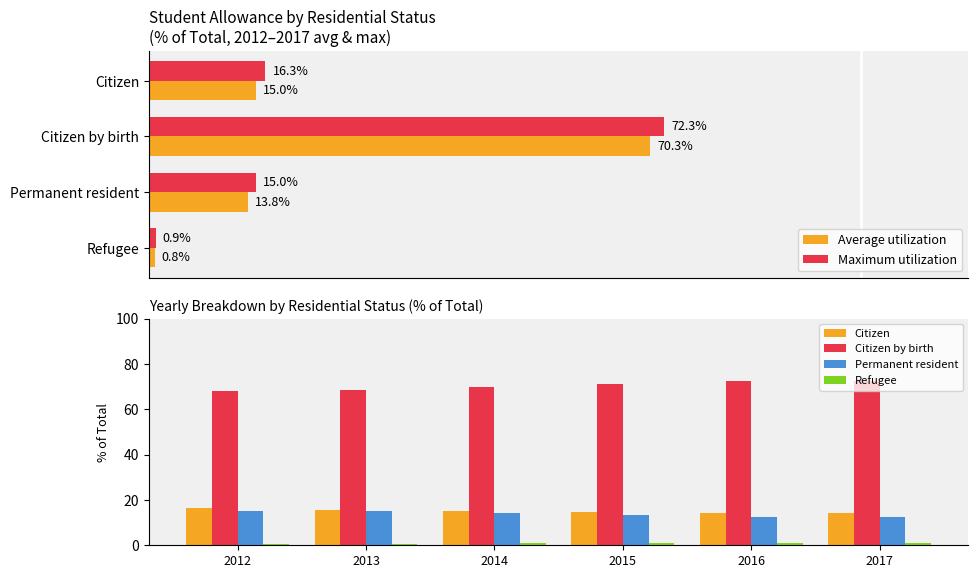

At which label is Maximum utilization closest to 36?

Citizen